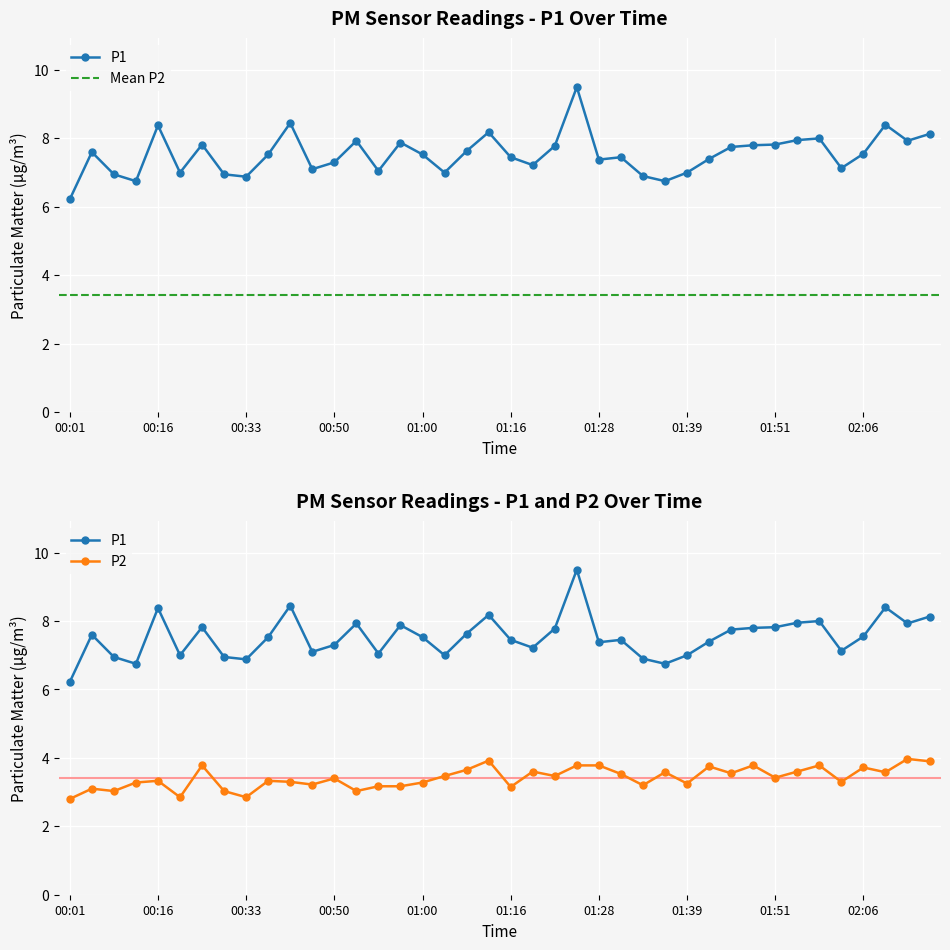

What is the value of the P2 point at the 2nd from the left?

3.1